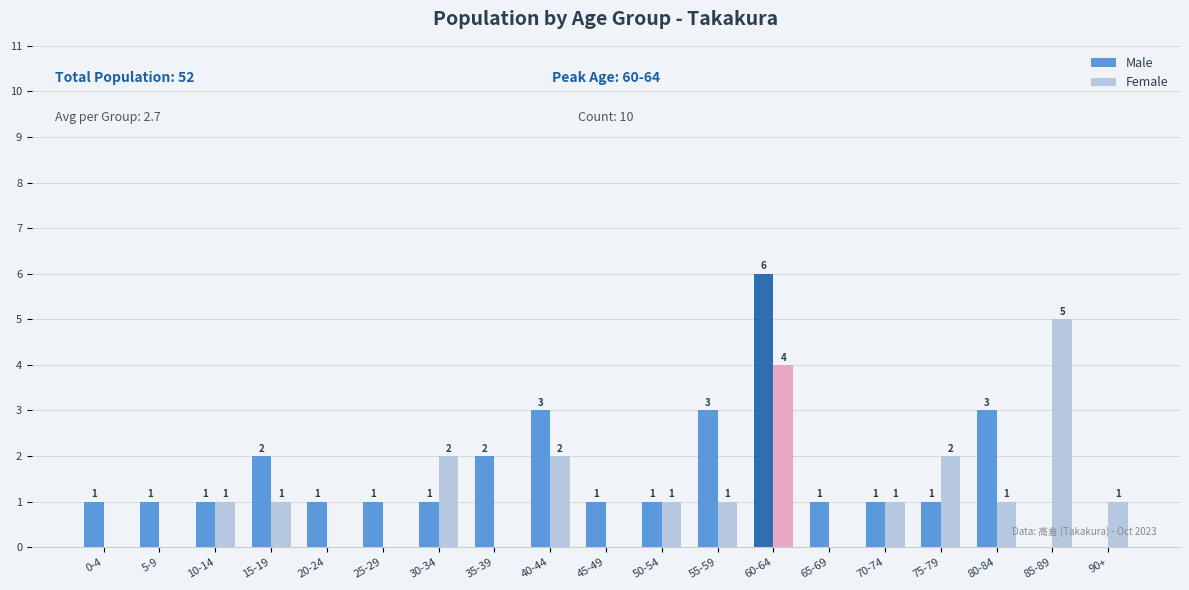

Reading left to right, list all the values displayed in this chart.

Male: 0-4=1	5-9=1	10-14=1	15-19=2	20-24=1	25-29=1	30-34=1	35-39=2	40-44=3	45-49=1	50-54=1	55-59=3	60-64=6	65-69=1	70-74=1	75-79=1	80-84=3	85-89=0	90+=0
Female: 0-4=0	5-9=0	10-14=1	15-19=1	20-24=0	25-29=0	30-34=2	35-39=0	40-44=2	45-49=0	50-54=1	55-59=1	60-64=4	65-69=0	70-74=1	75-79=2	80-84=1	85-89=5	90+=1